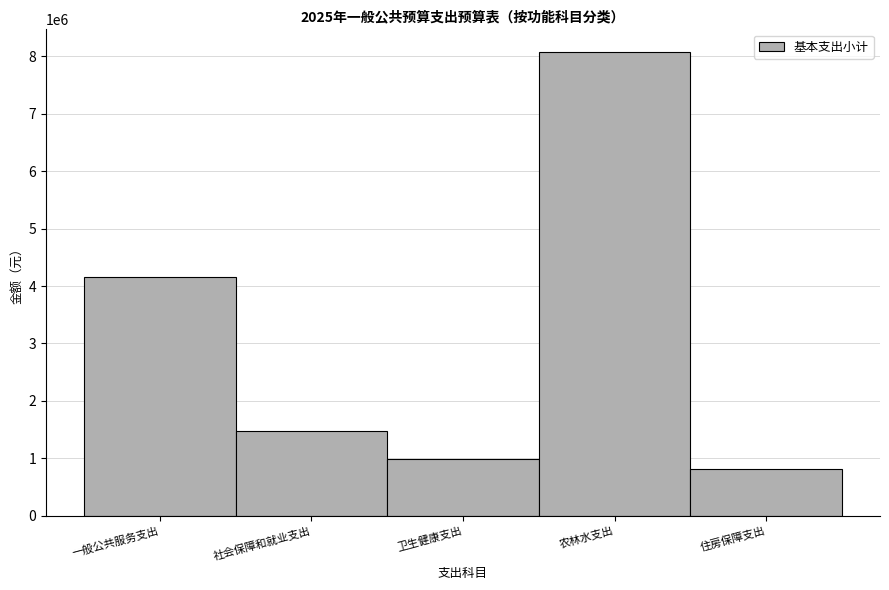

Reading left to right, transcribe all the data shown in this chart.

4158523.0	1470482.7	990896.8	8068404.0	811738.0